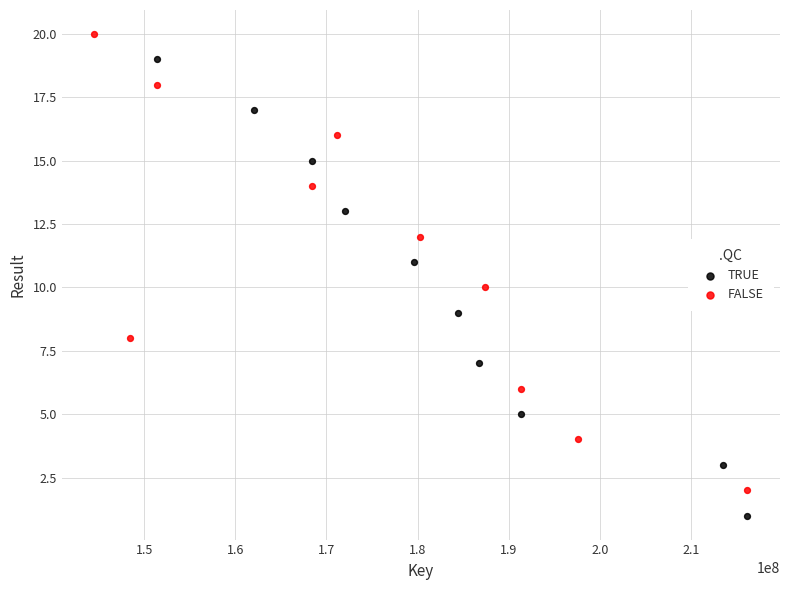

Which series reaches the minimum Y coordinate?

TRUE